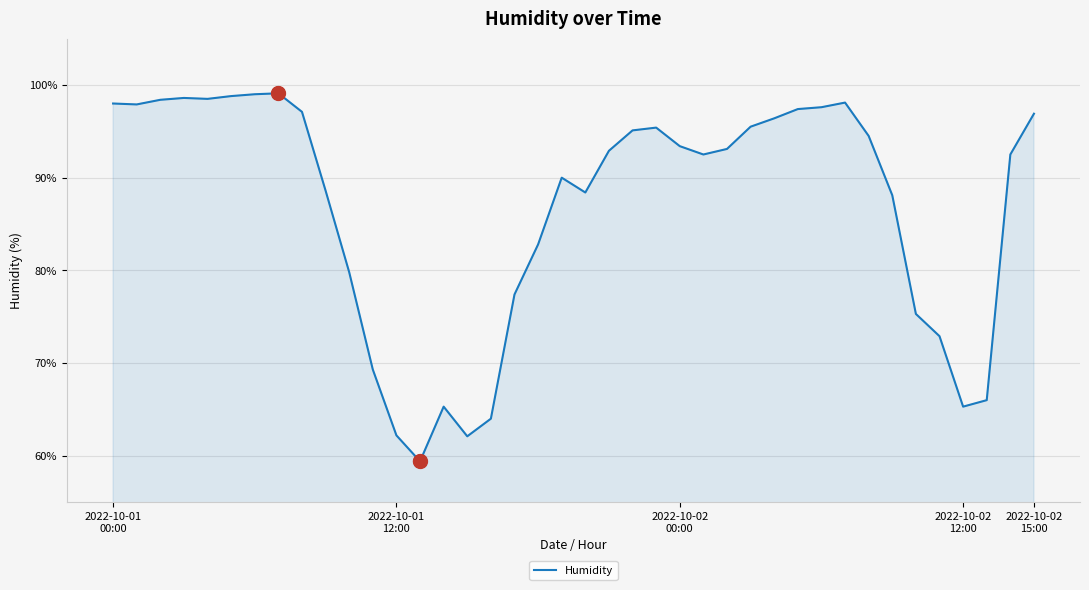

What is the difference between the maximum and minimum values?

39.7